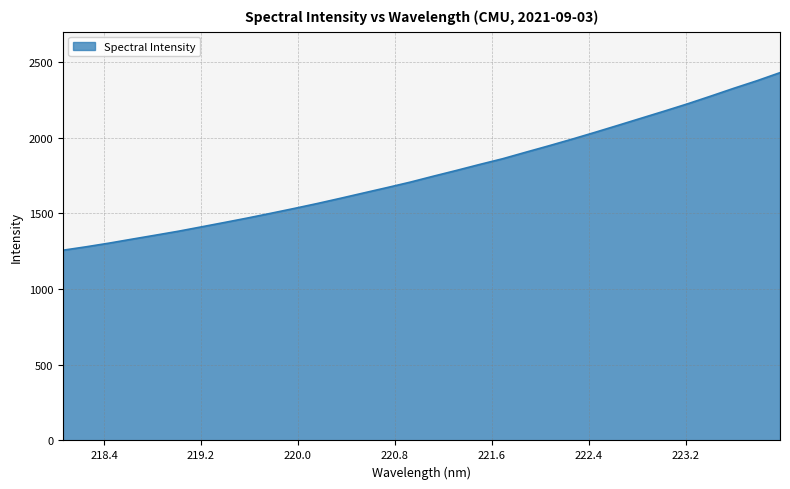

What is the minimum value shown in the chart?

1256.5